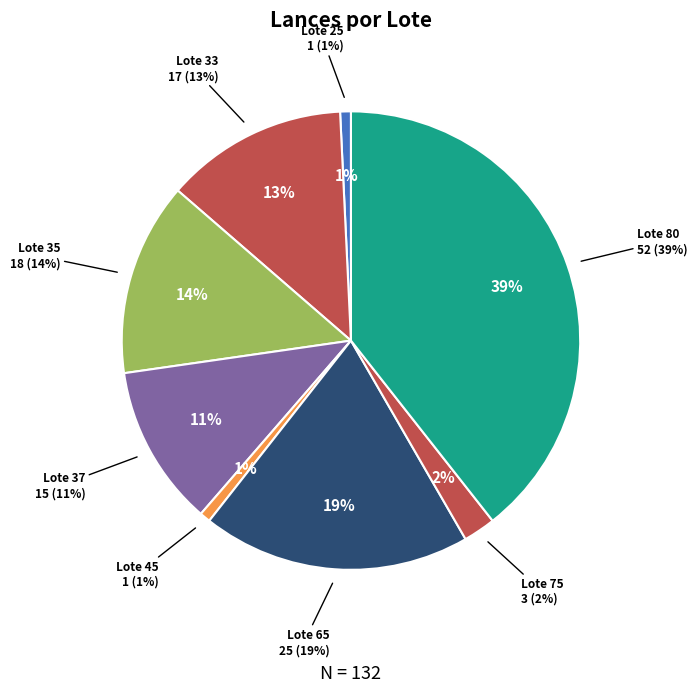

To the nearest percent, what portion does Lote 75
PASSAT LS represent?

2%